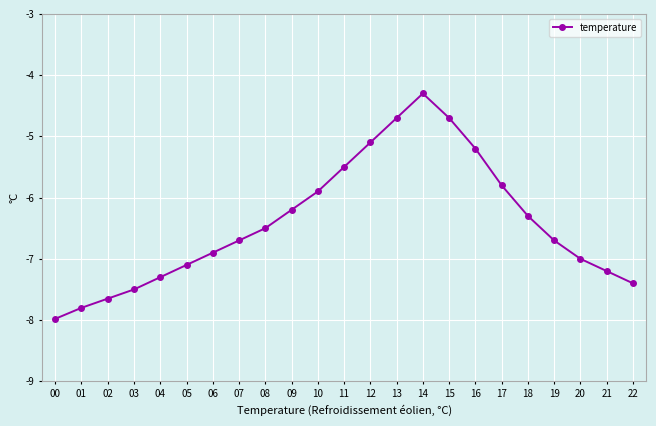

What is the sum of the values at 10 and 13?

-10.6